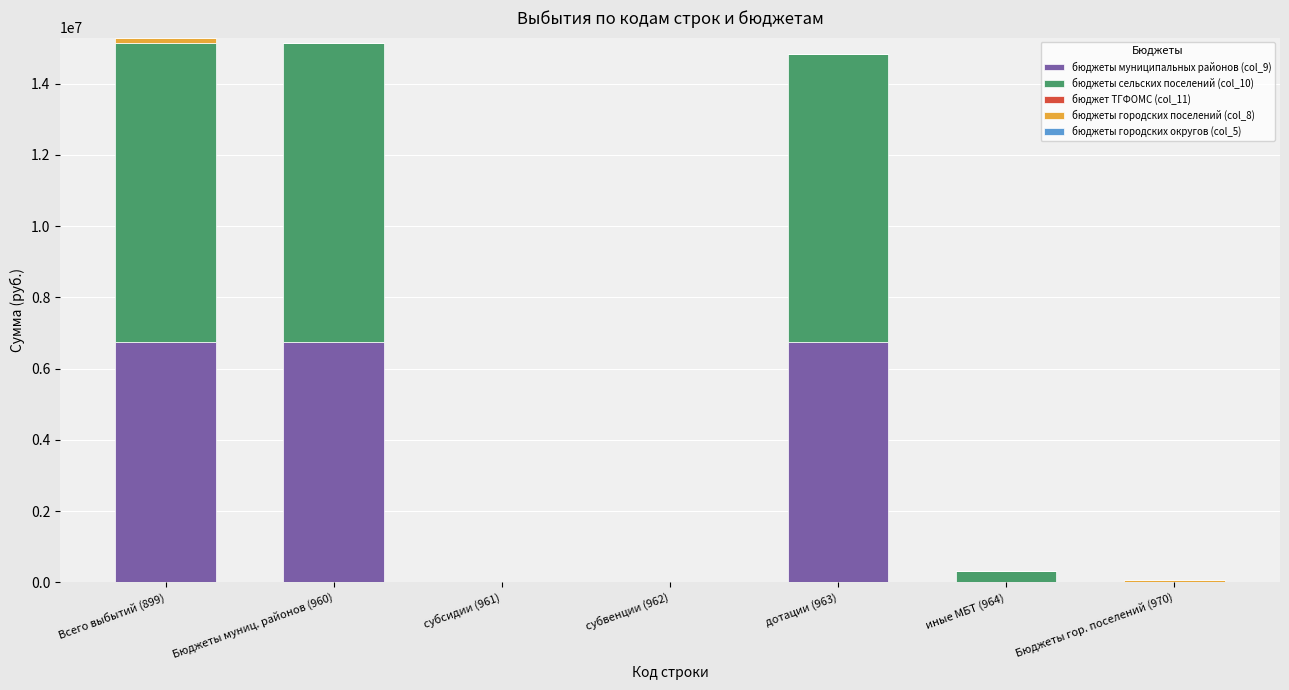

What is the total value across all series at дотации (963)?

14827350.0